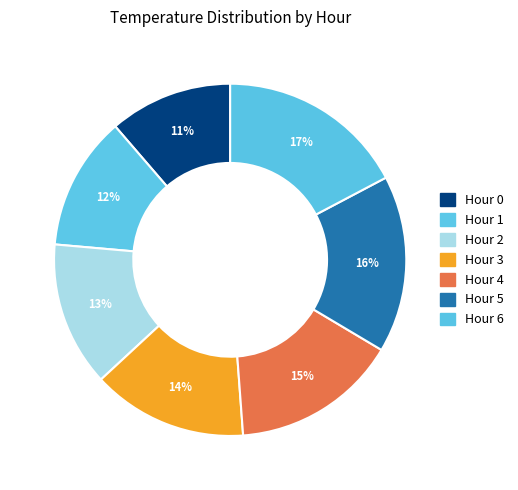

To the nearest percent, what is the combined percentage of Hour 3 and Hour 5?

30%